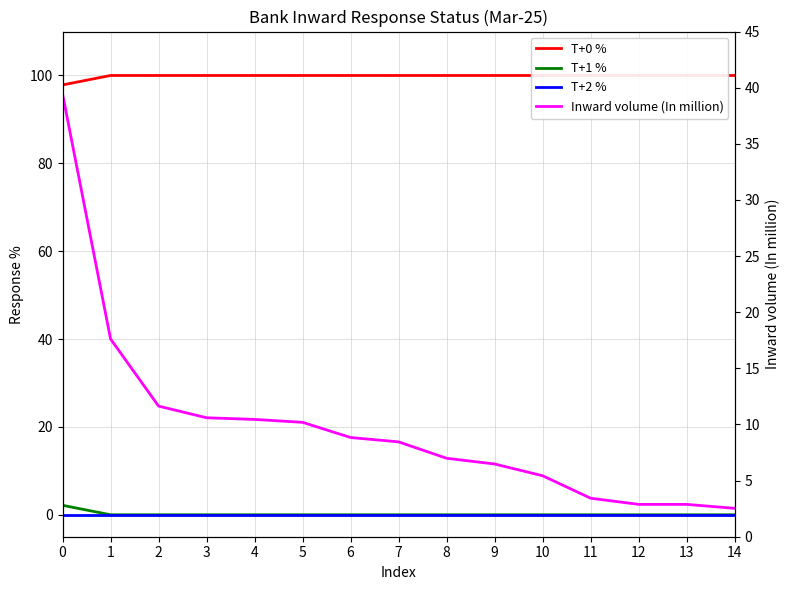

True or false: T+2 % has a value of 0.0 at 13.

True